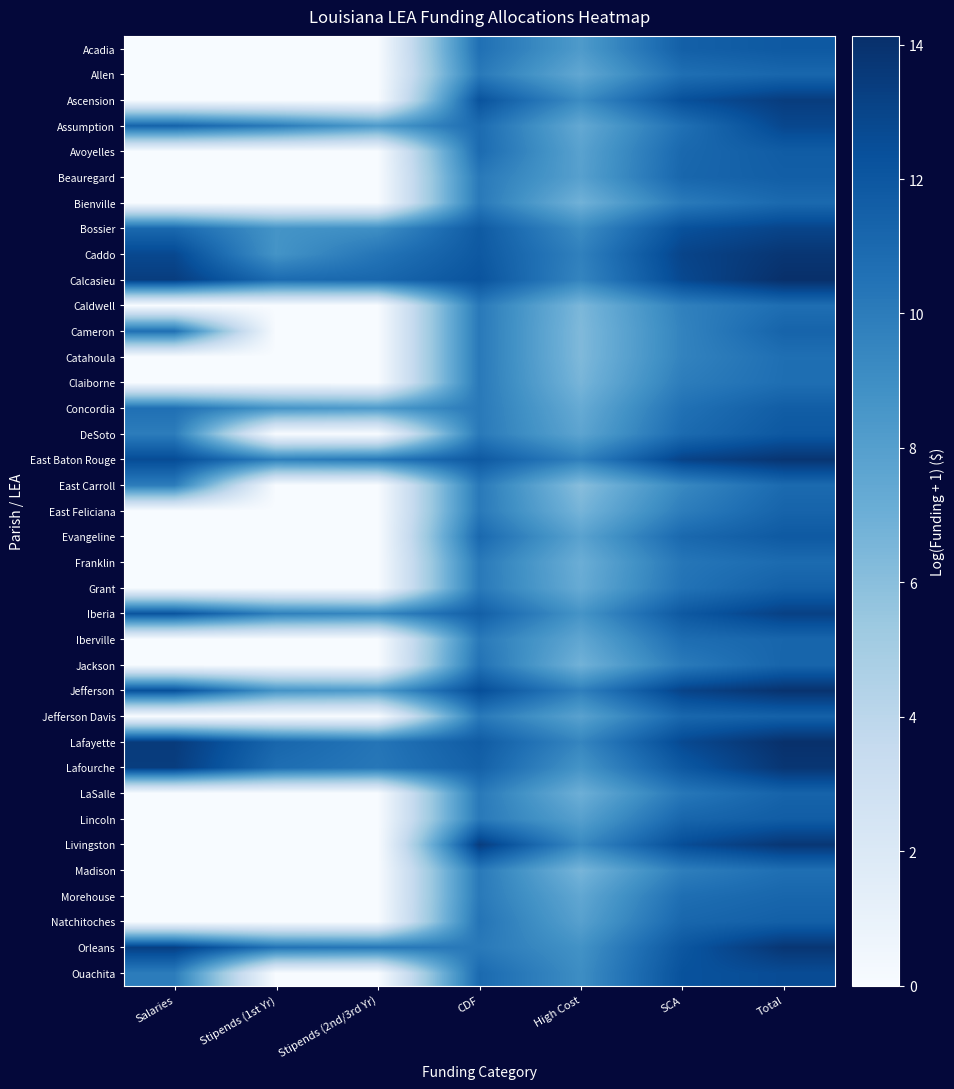

What is the difference between the highest and lowest values at Stipends (1st Yr)?

11.2